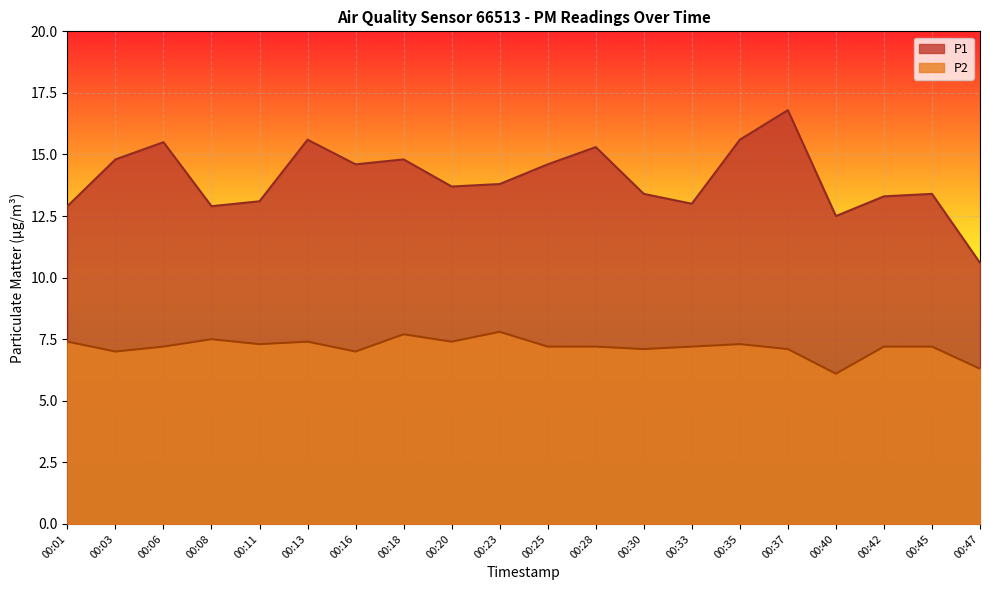

True or false: P2 and P1 cross at least once.

False